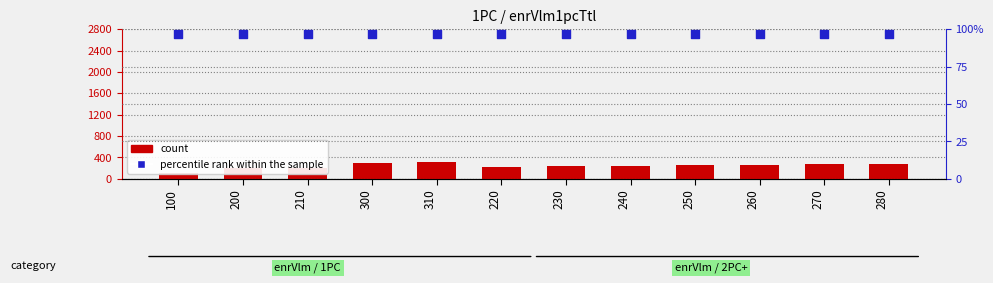

What are all the series names shown in the legend?

count, percentile rank within the sample